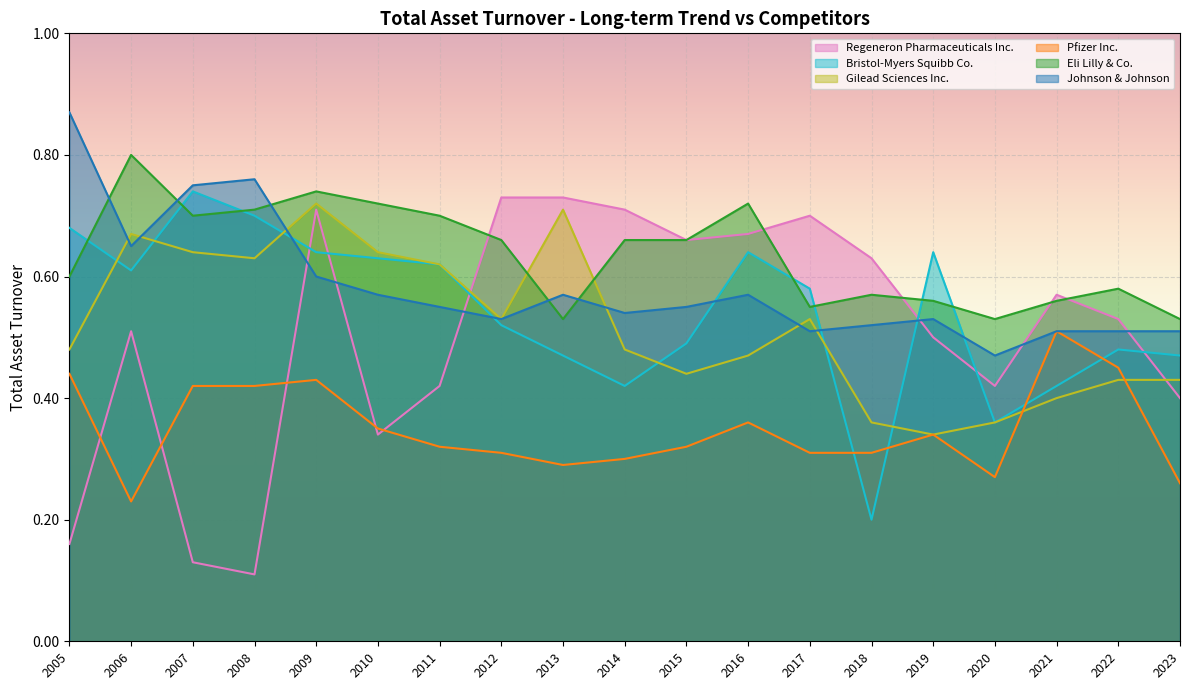

At which category is the sum across all series the highest?

2009